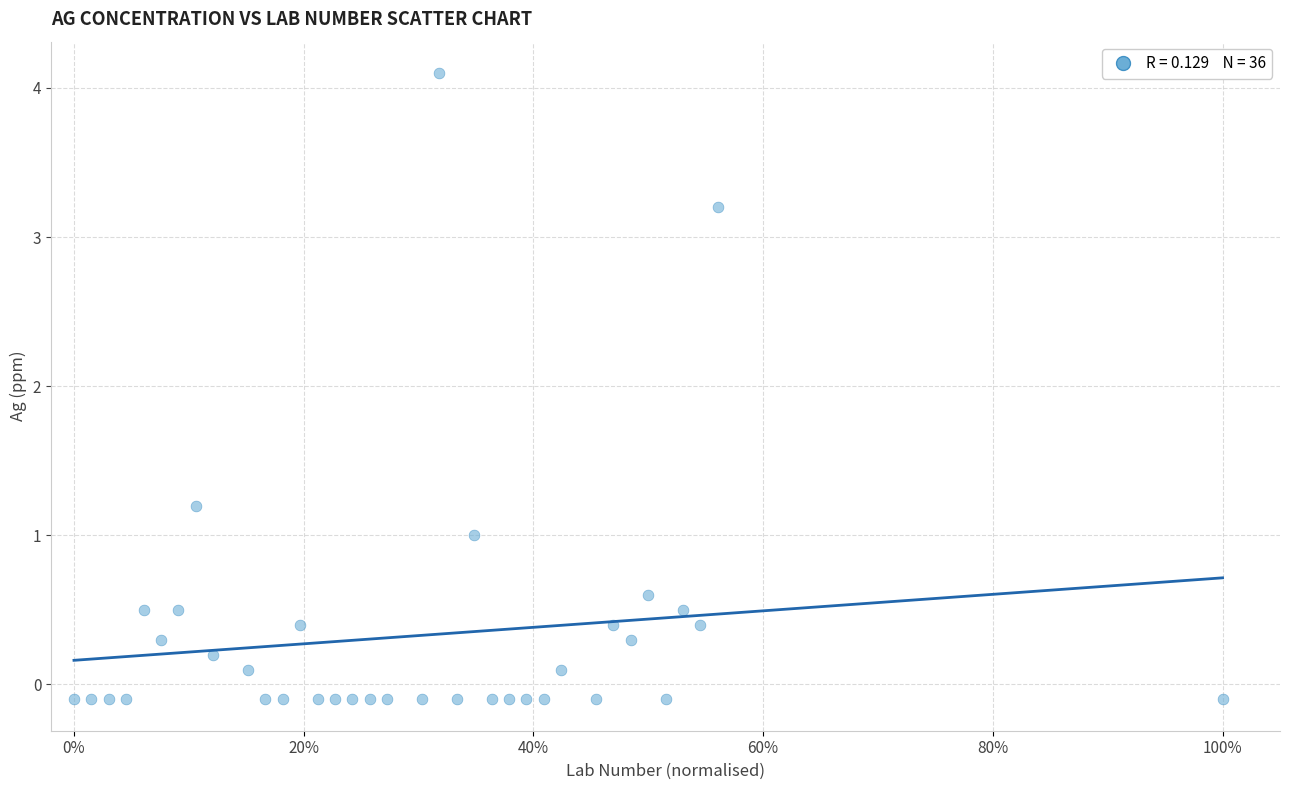

What is the range of Y values (max minus min)?

4.2